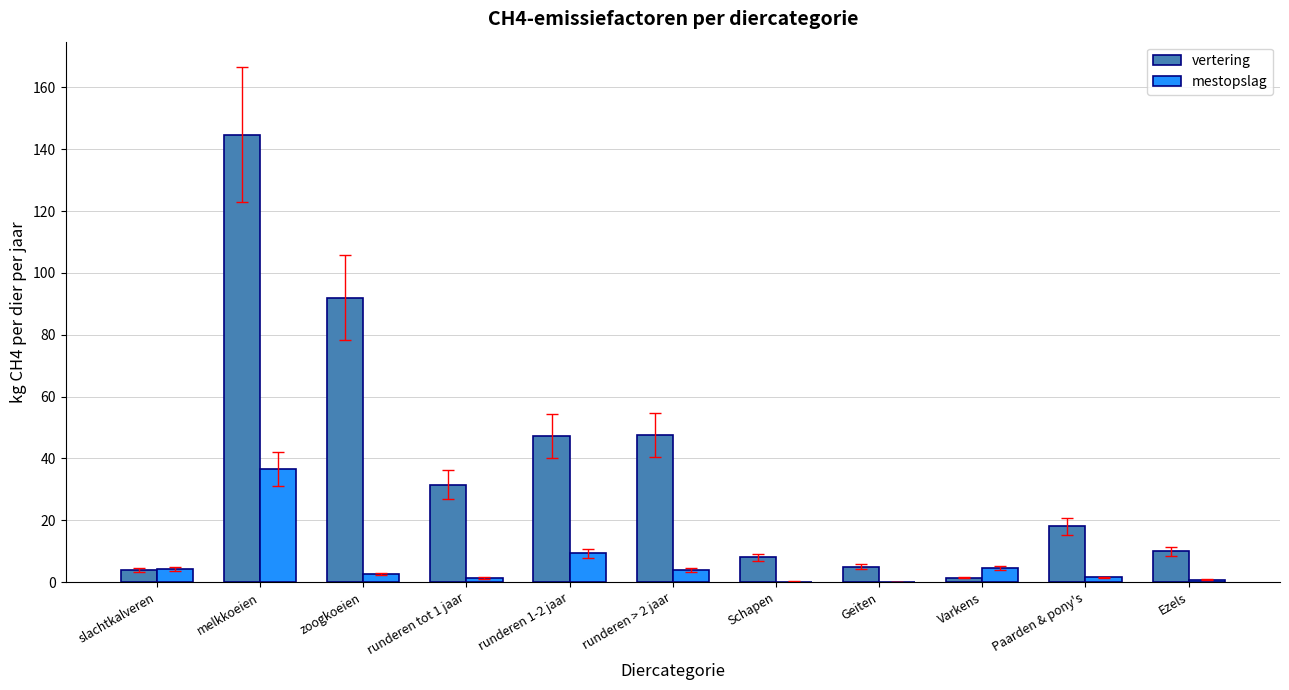

Which category has the highest value in the vertering series?

melkkoeien